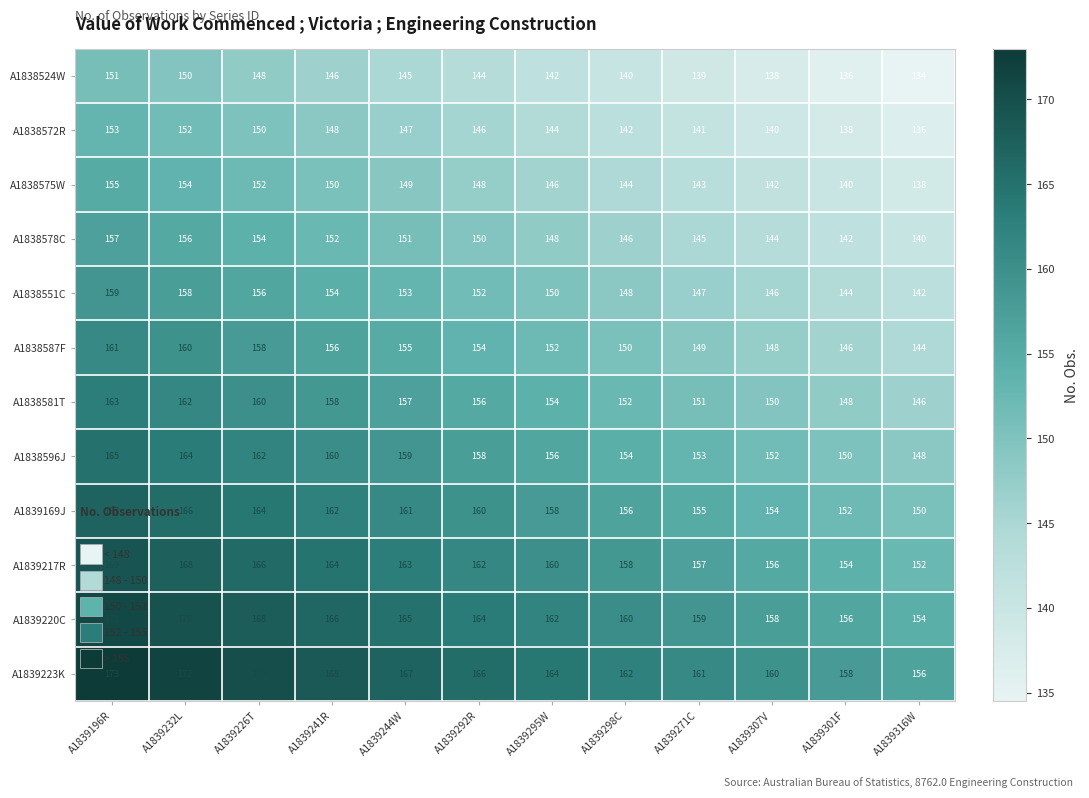

Rank the series by their maximum value, from highest to lowest.

A1839223K, A1839220C, A1839217R, A1839169J, A1838596J, A1838581T, A1838587F, A1838551C, A1838578C, A1838575W, A1838572R, A1838524W